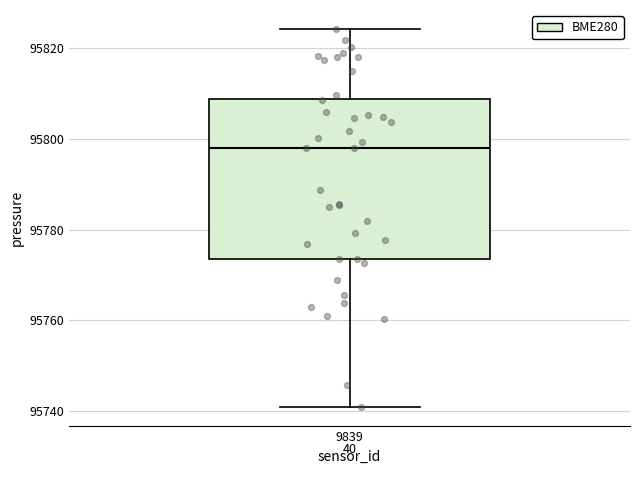

Where does the upper whisker of the box at x = 9839 end on the y-axis? The values are not printed on the chart, so give them approximately, as read against the axis.

95824